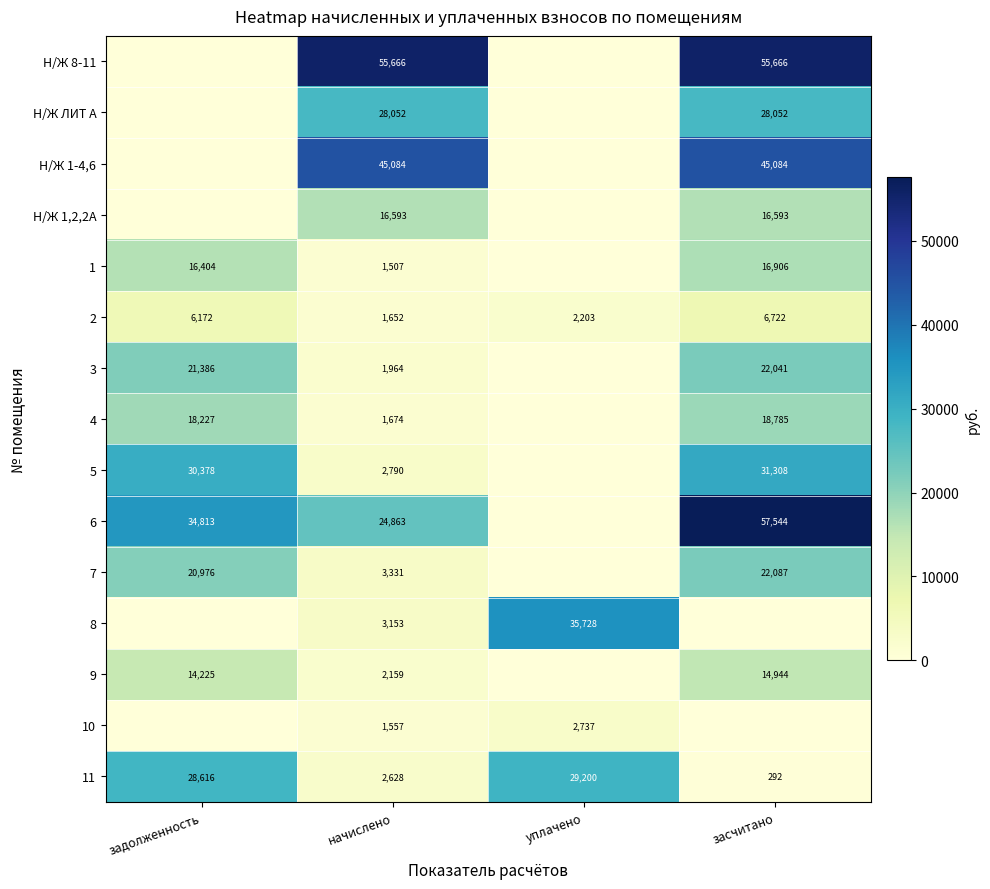

Rank the series at начислено from highest to lowest value.

Н/Ж 8-11, Н/Ж 1-4,6, Н/Ж ЛИТ А, 6, Н/Ж 1,2,2А, 7, 8, 5, 11, 9, 3, 4, 2, 10, 1